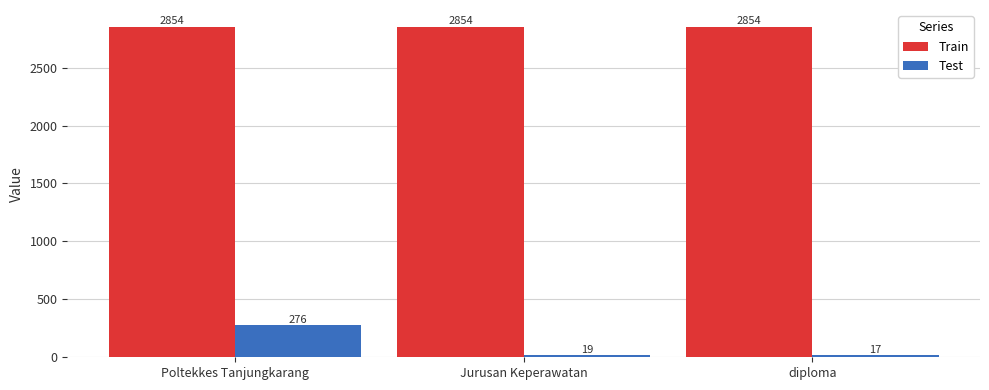

What is the average value of the Train series?

2854